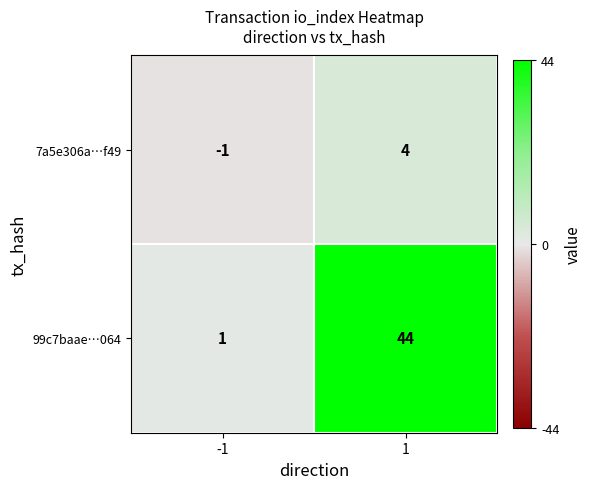

The value of 7a5e306a…f49 at 1 is 4. True or false?

True